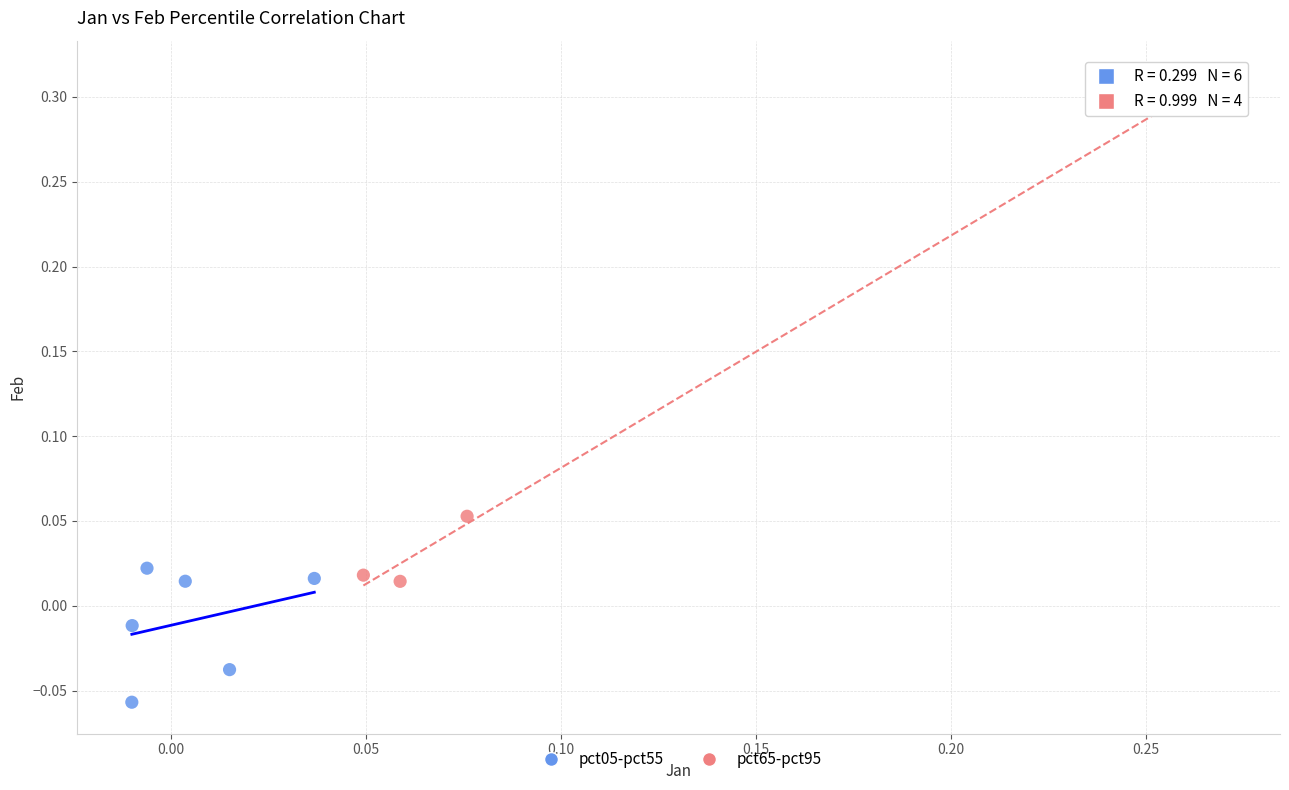

Which series contains the highest Y value?

pct65-pct95